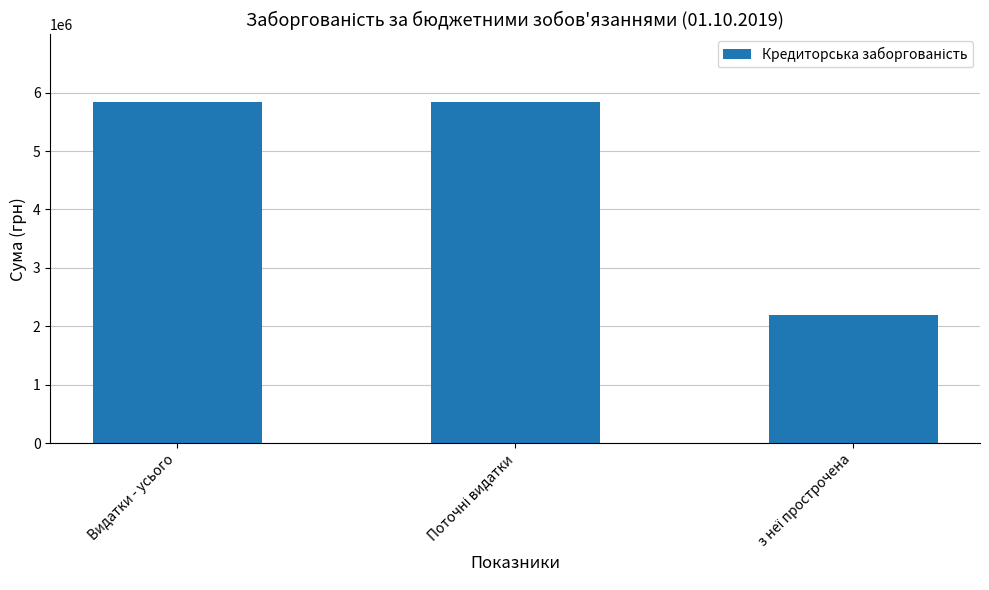

What is the minimum value shown in the chart?

2190057.3